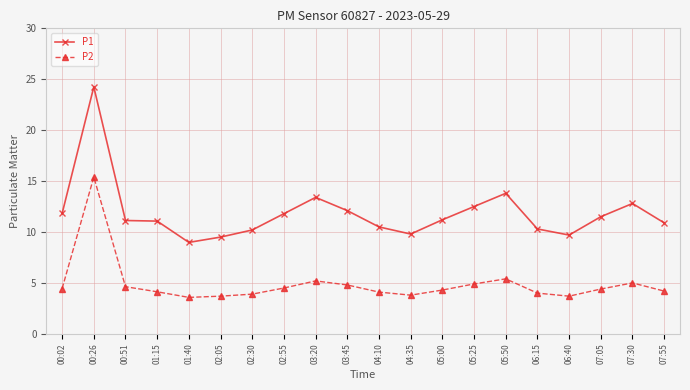

What is the label of the 6th point from the left?

02:05